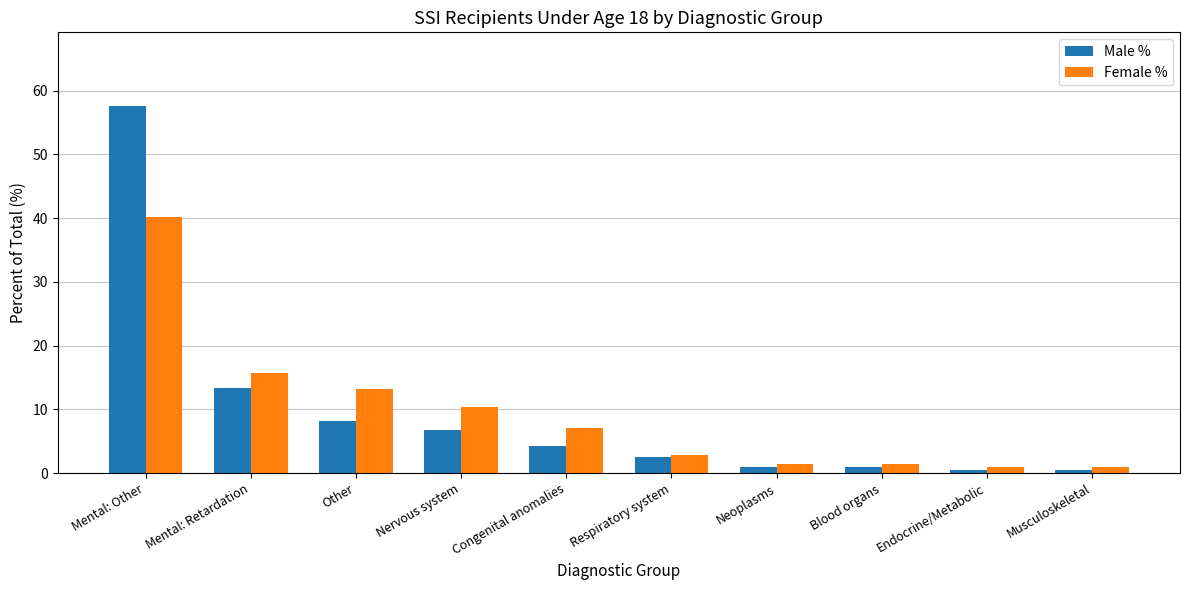

Which series has the widest spread of values?

Male %